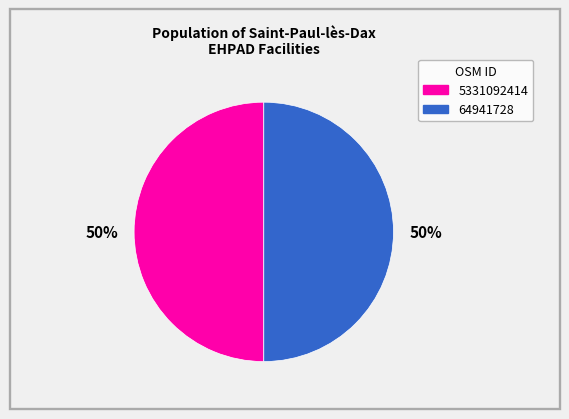

What is the ratio of the value at 5331092414 to the value at 64941728?

1.0